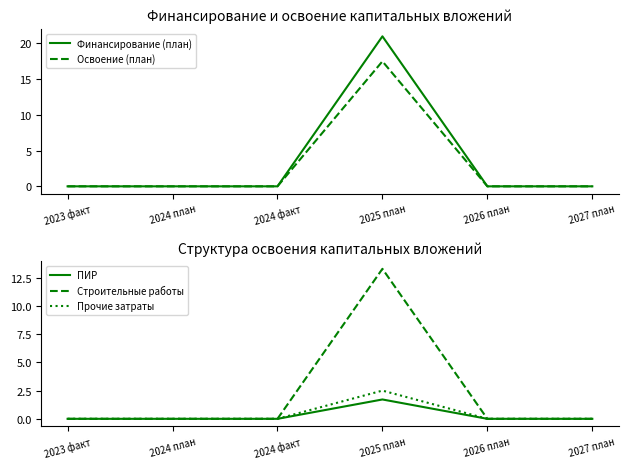

Does the chart have visible grid lines?

No